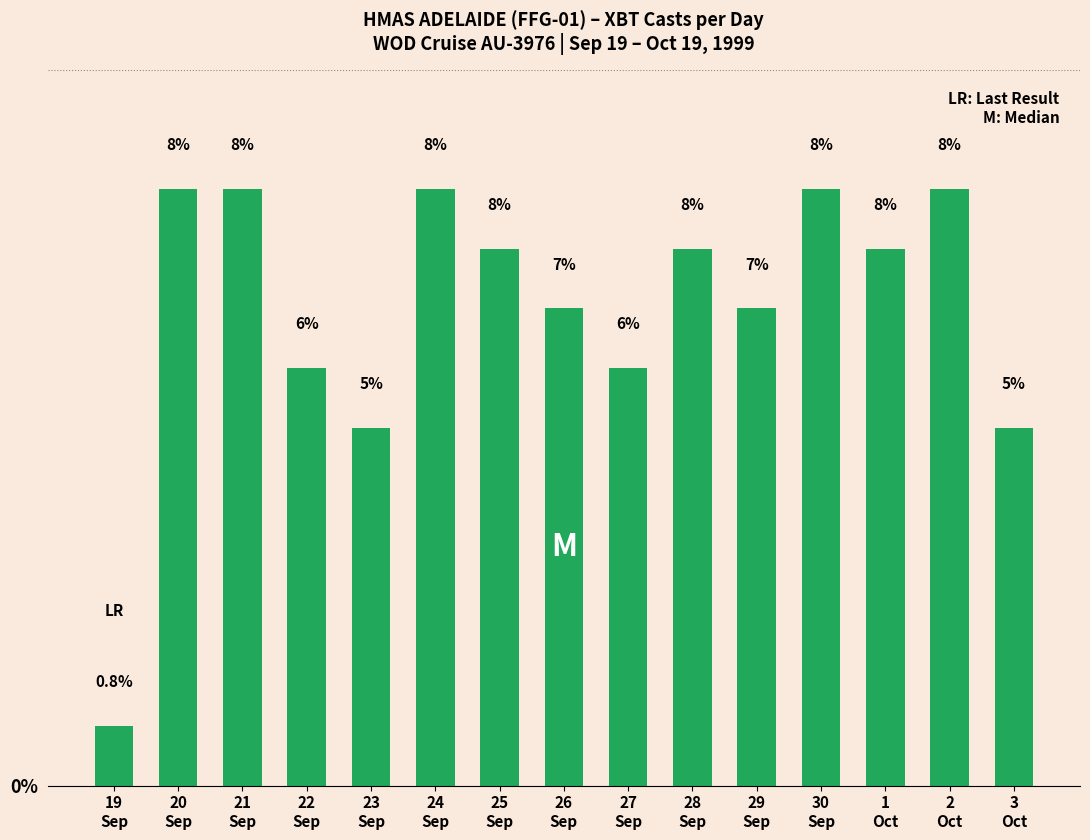

What is the change in value from 27
Sep to 30
Sep?

+2.5